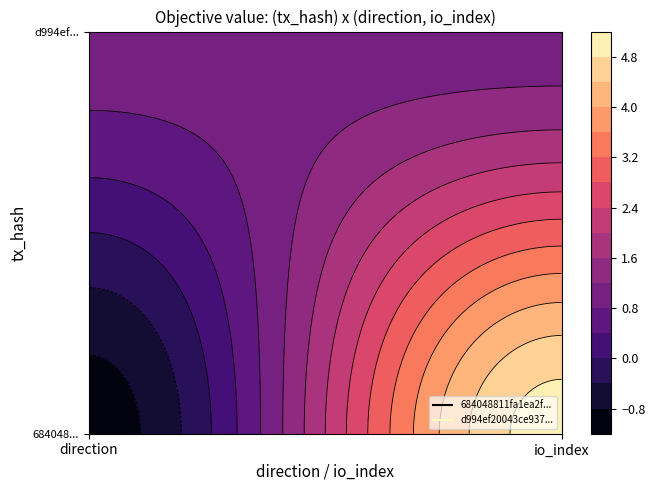

The value of d994ef20043ce93714f7bd8fa32a54484374b7d at -1 is 1. True or false?

False